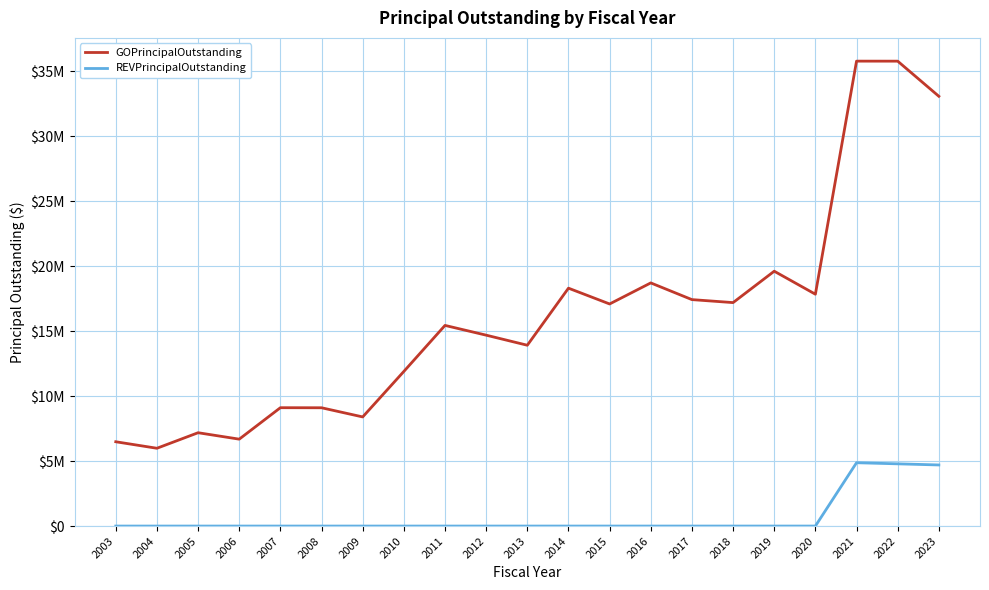

Which category has the highest value across all series?

2021